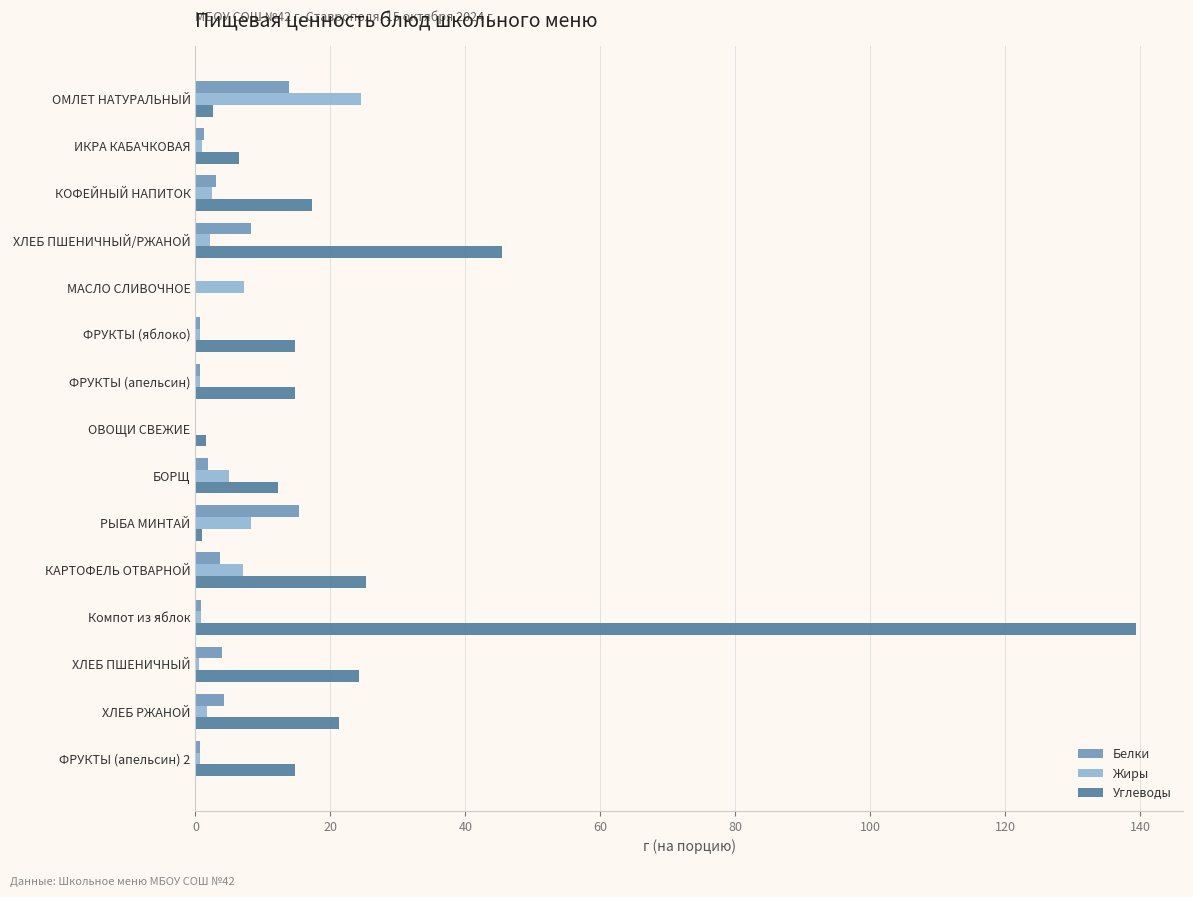

Which category has the highest value in the Жиры series?

ОМЛЕТ НАТУРАЛЬНЫЙ